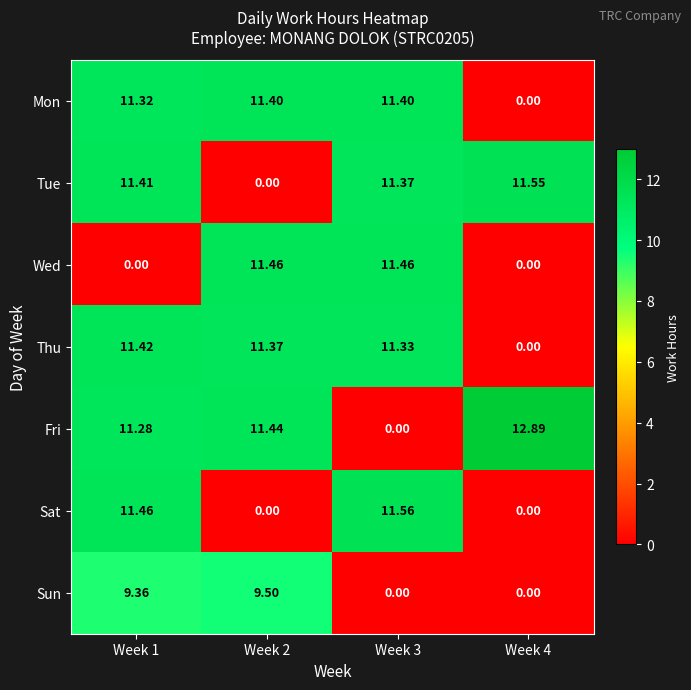

Which series has the largest total across all categories?

Fri